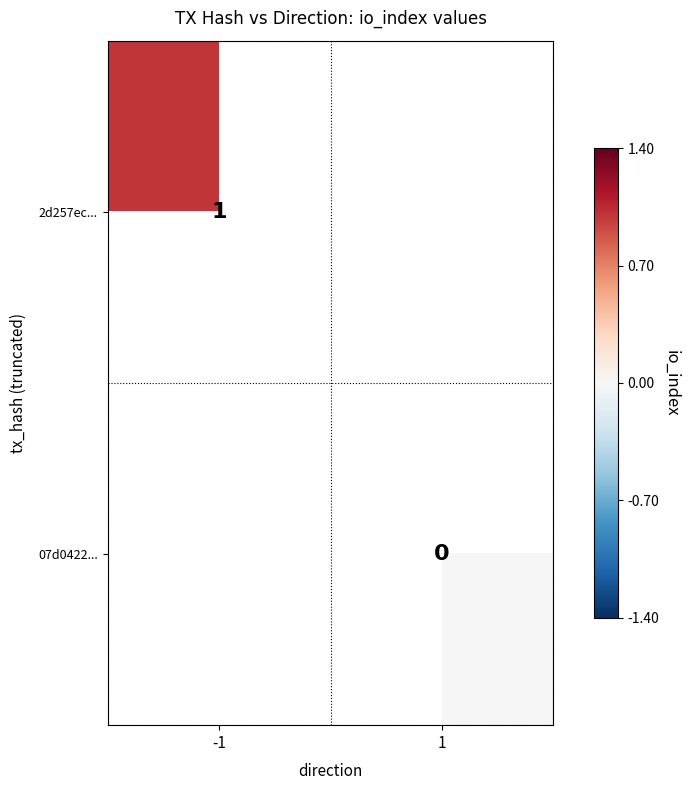

Is the value of 2d257ec... at -1 greater than the value of 07d0422... at 1?

Yes